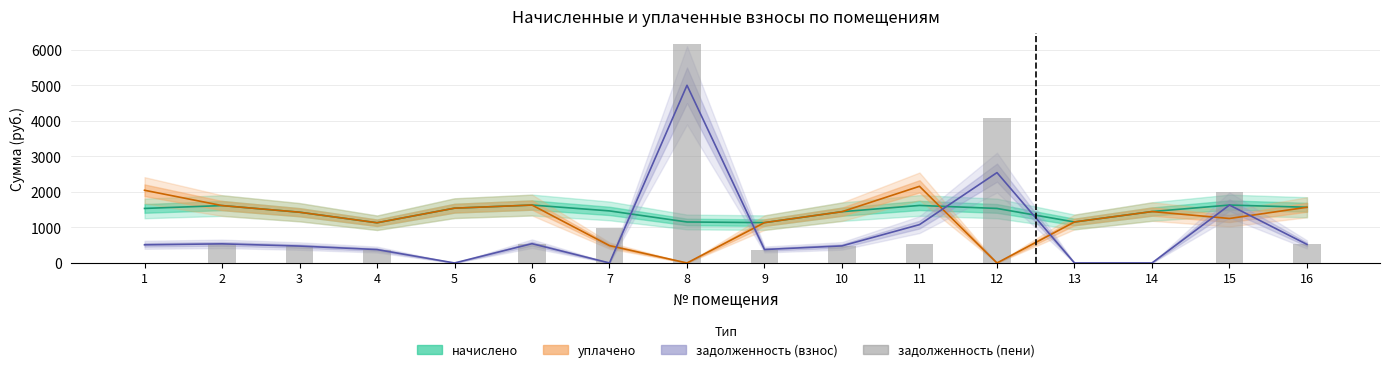

Rank the categories by value from highest to lowest.

8, 12, 15, 7, 6, 11, 2, 16, 10, 3, 9, 4, 1, 5, 13, 14